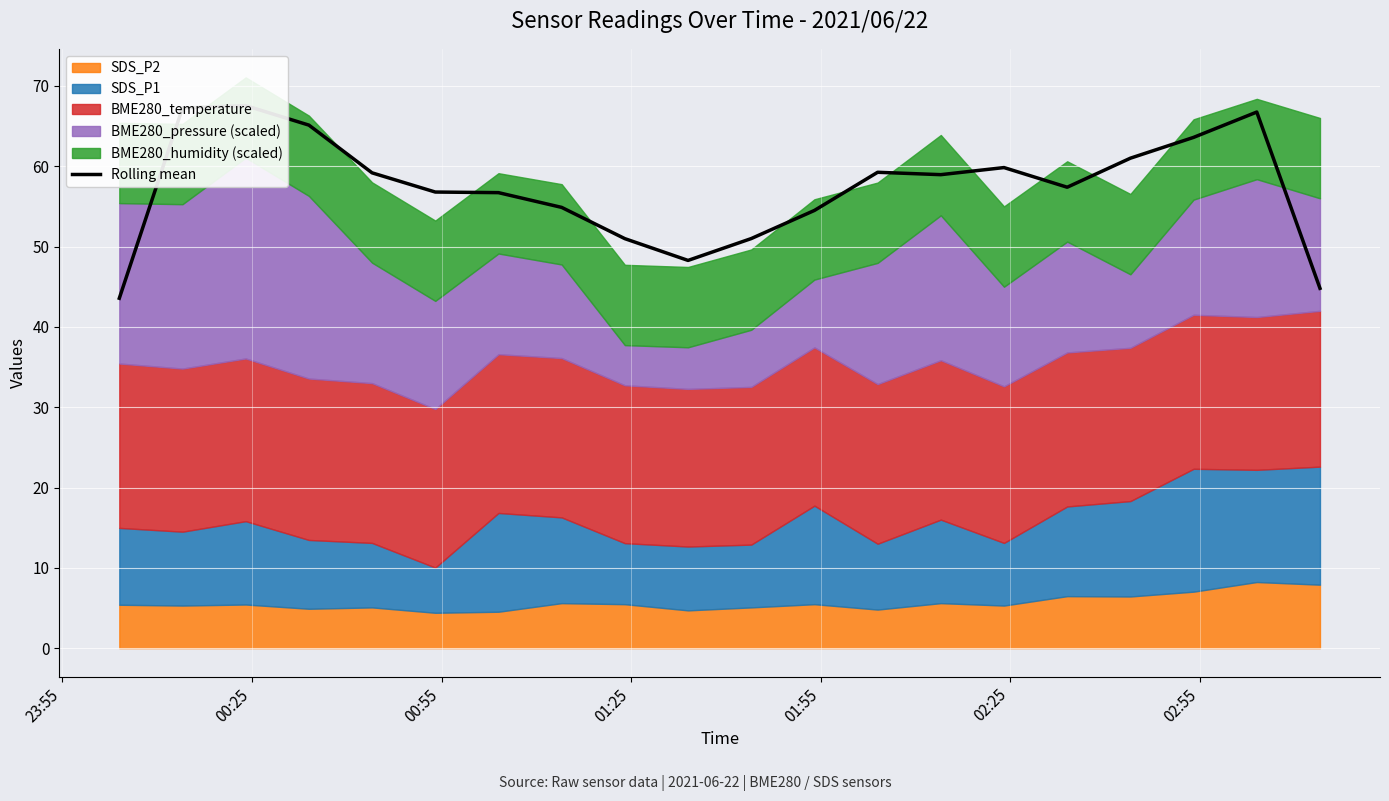

How many categories are shown in the chart?

20